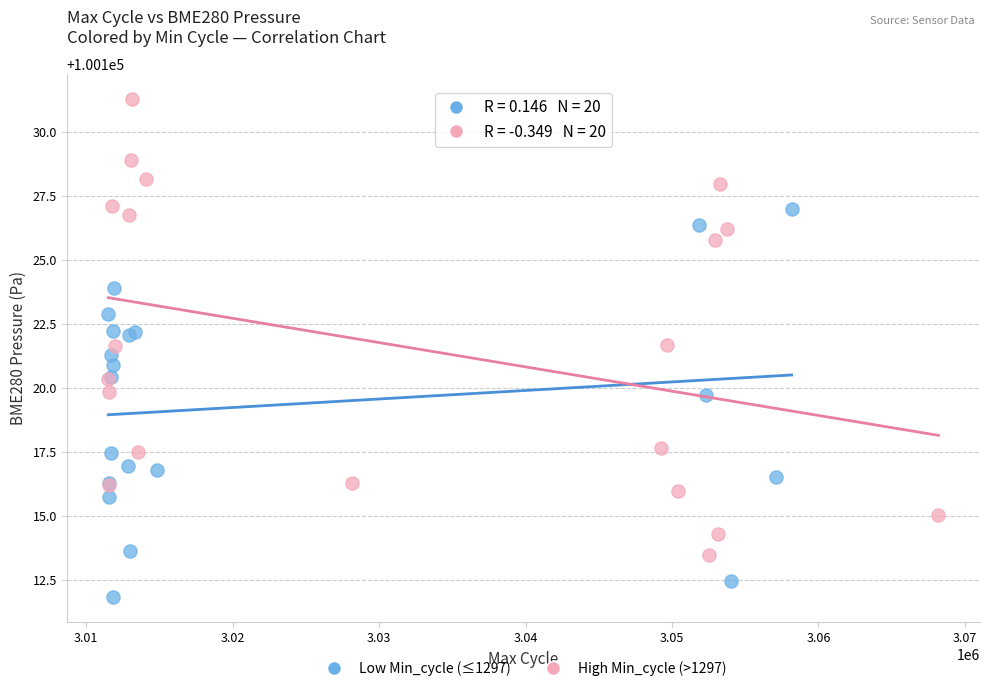

Which series reaches the maximum Y coordinate?

High Min_cycle (>1297)